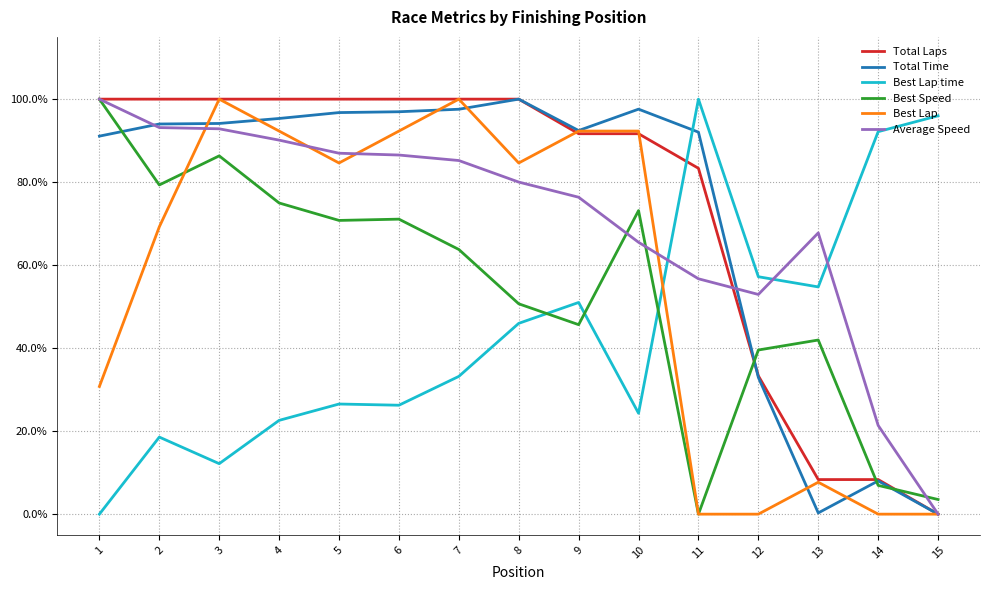

The Total Laps series shows 0.4 at 15. True or false?

False